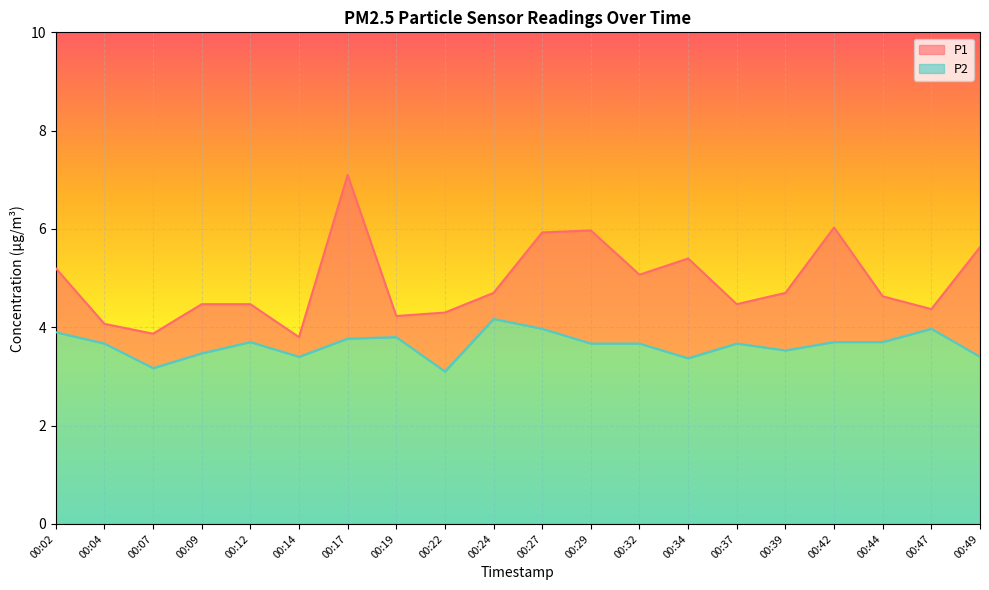

True or false: P2 and P1 intersect in this chart.

False